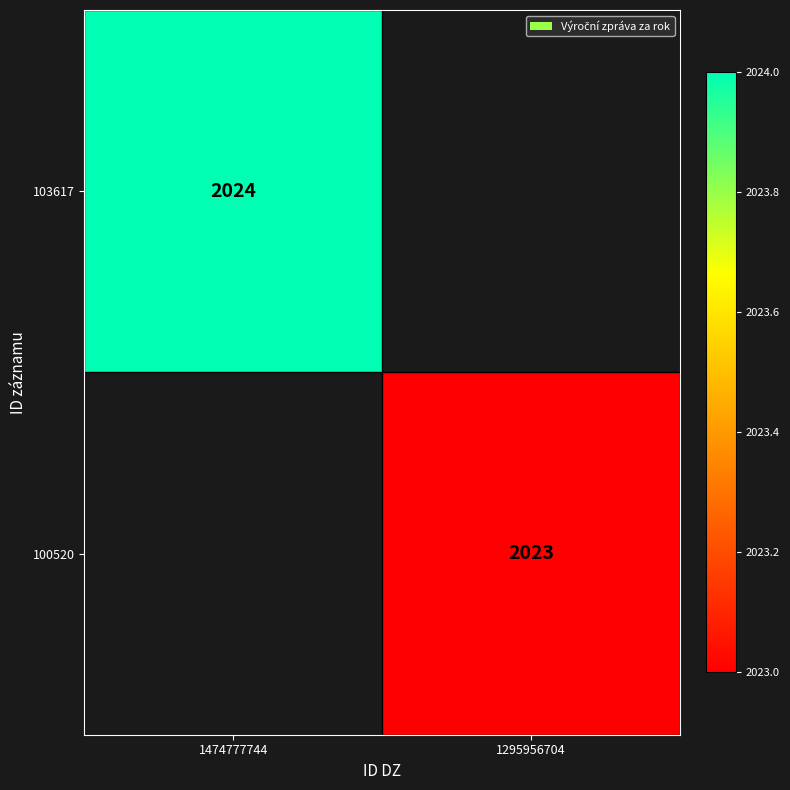

How many values in 103617 are above zero?

1